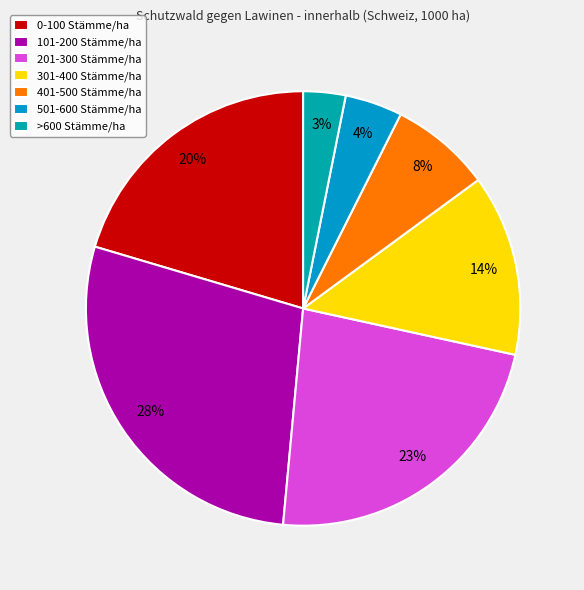

Count the number of slices in the pie.

7